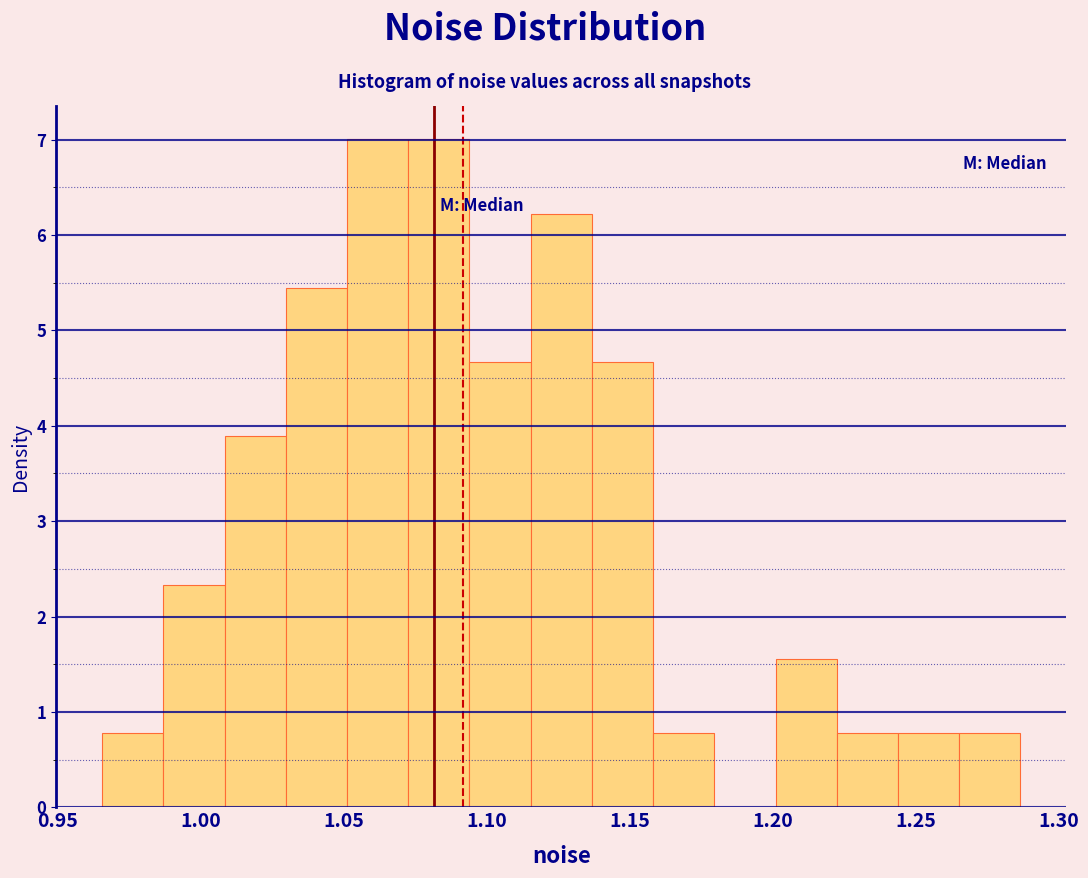

How tall is the bar that spans 1.160 to 1.180 on the x-axis? Neither the bar edges nor the heights are printed on the chart, so give them approximately, as read against the axes.

0.8